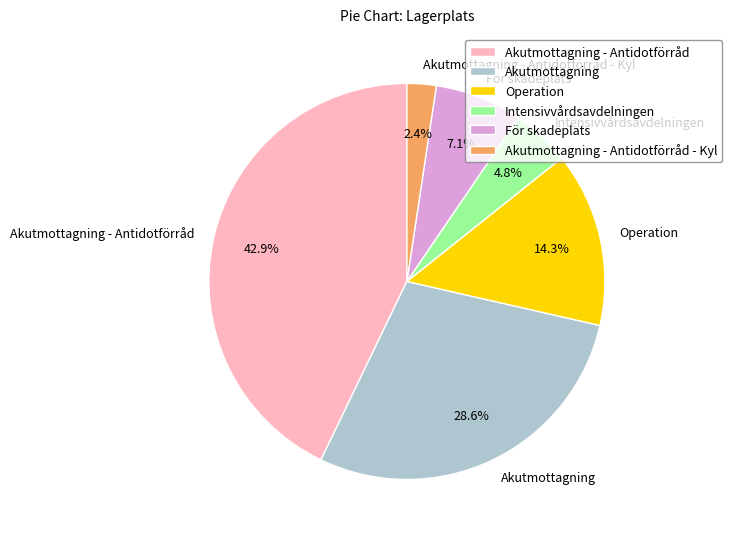

To the nearest percent, what is the combined percentage of För skadeplats and Akutmottagning?

36%